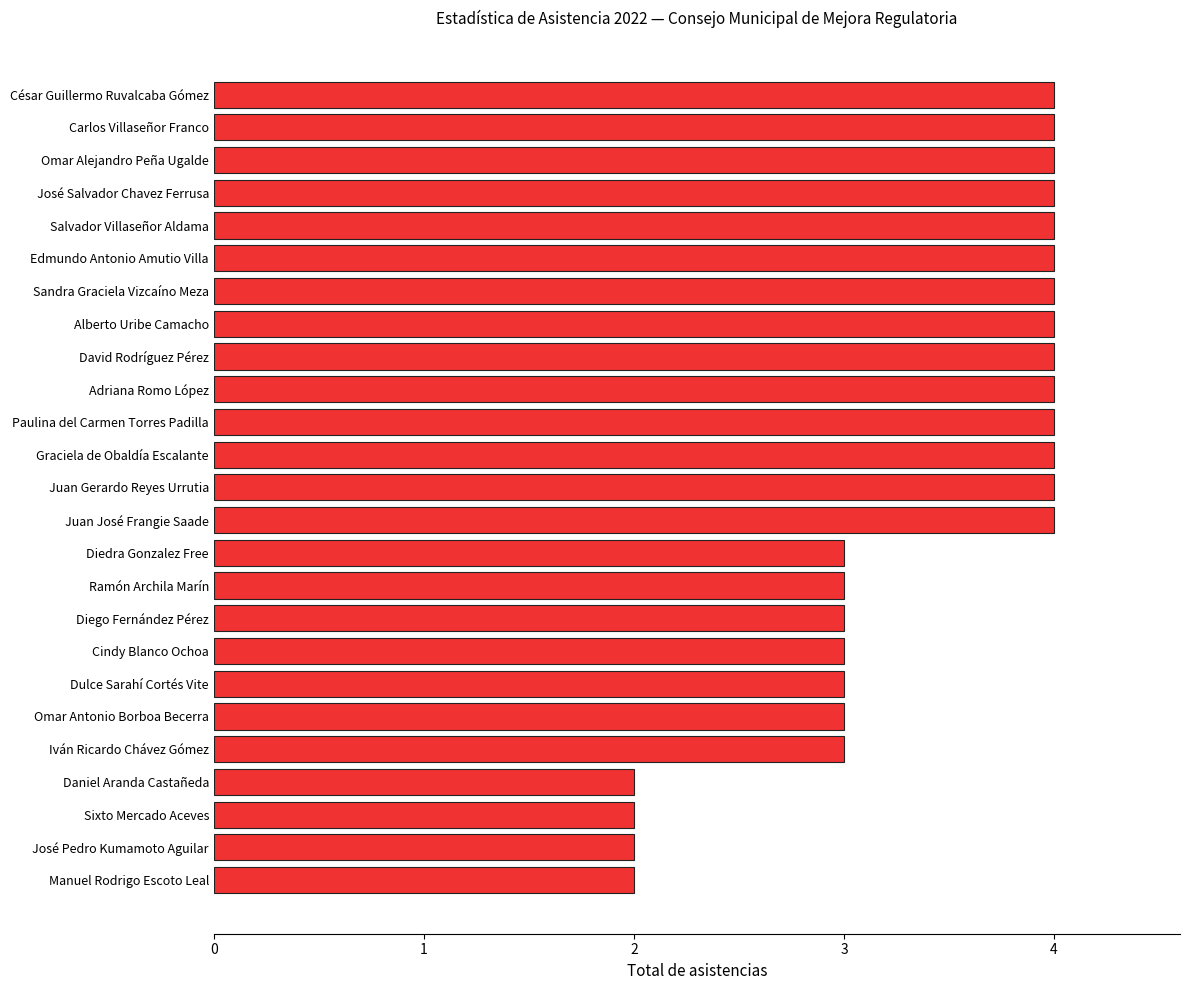

What is the average value?

3